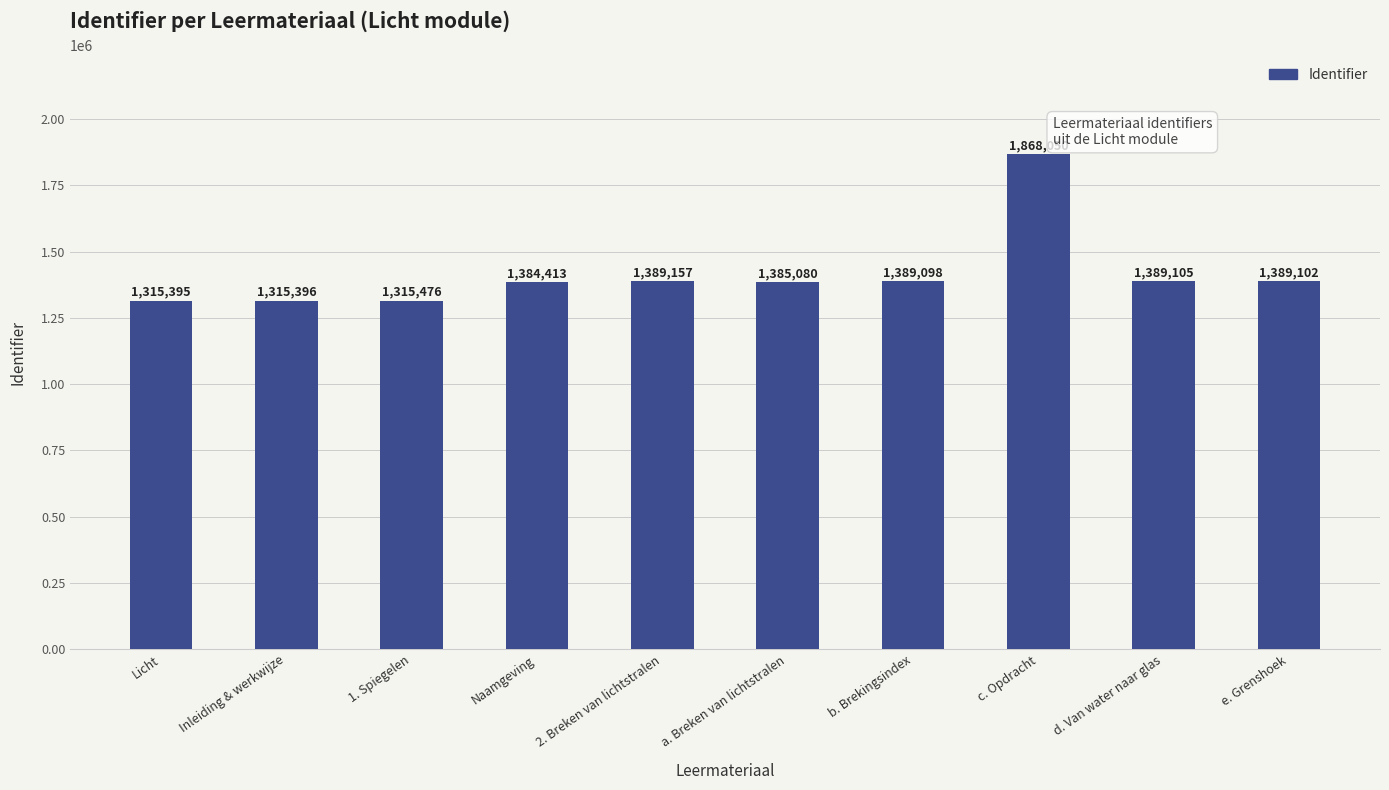

What is the difference between the values at e. Grenshoek and c. Opdracht?

478948